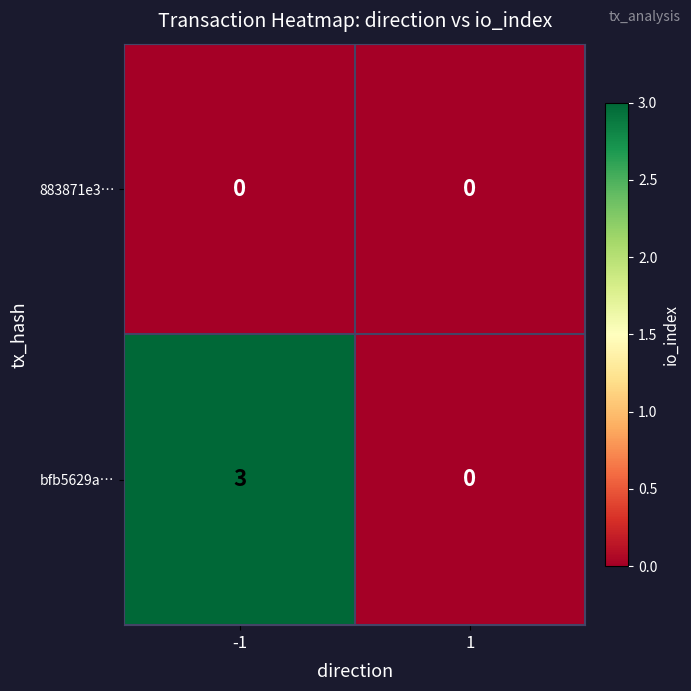

Reading left to right, what are all the values shown in this chart?

883871e3…: -1=0	1=0
bfb5629a…: -1=3	1=0